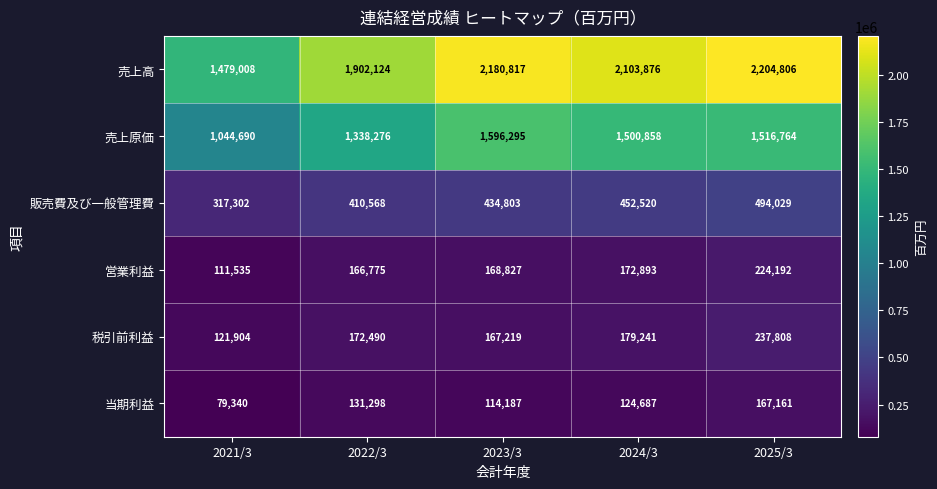

Reading left to right, extract all data points from this chart.

売上高: 1479008	1902124	2180817	2103876	2204806
売上原価: 1044690	1338276	1596295	1500858	1516764
販売費及び一般管理費: 317302	410568	434803	452520	494029
営業利益: 111535	166775	168827	172893	224192
税引前利益: 121904	172490	167219	179241	237808
当期利益: 79340	131298	114187	124687	167161